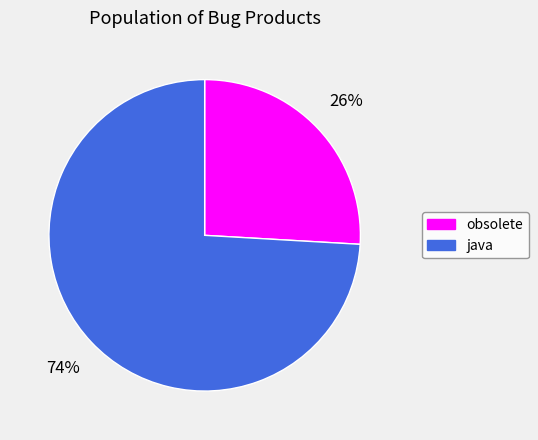

Rank the categories by value from lowest to highest.

obsolete, java